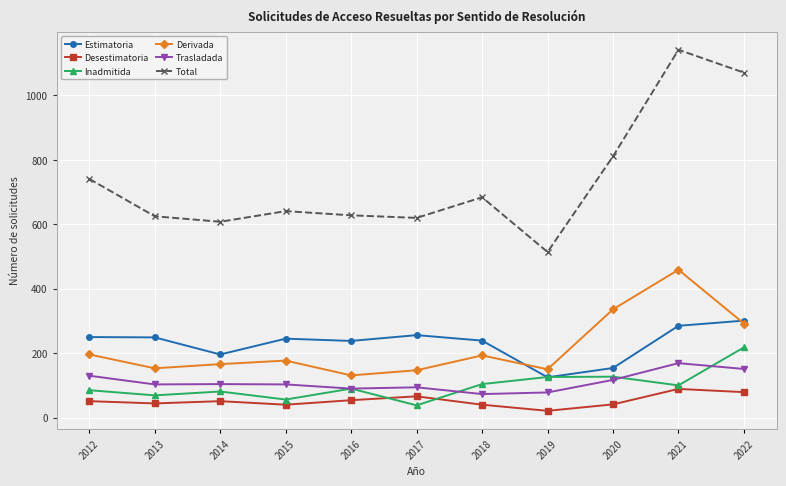

What is the sum of the Total values at 2022 and 2018?

1755